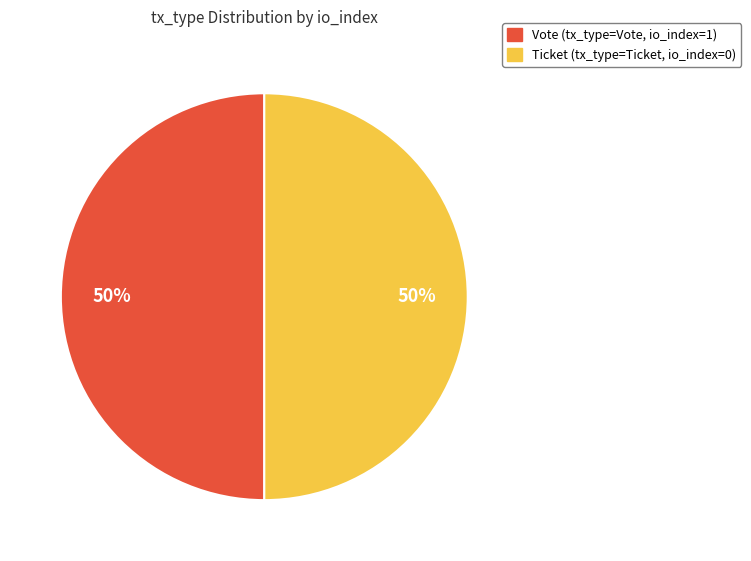

To the nearest percent, what is the average slice percentage?

50%